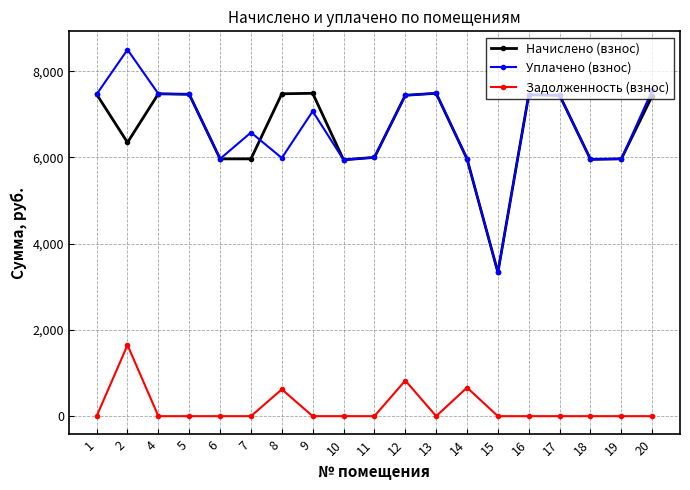

What is the approximate value of Начислено (взнос) at 1?

7465.0